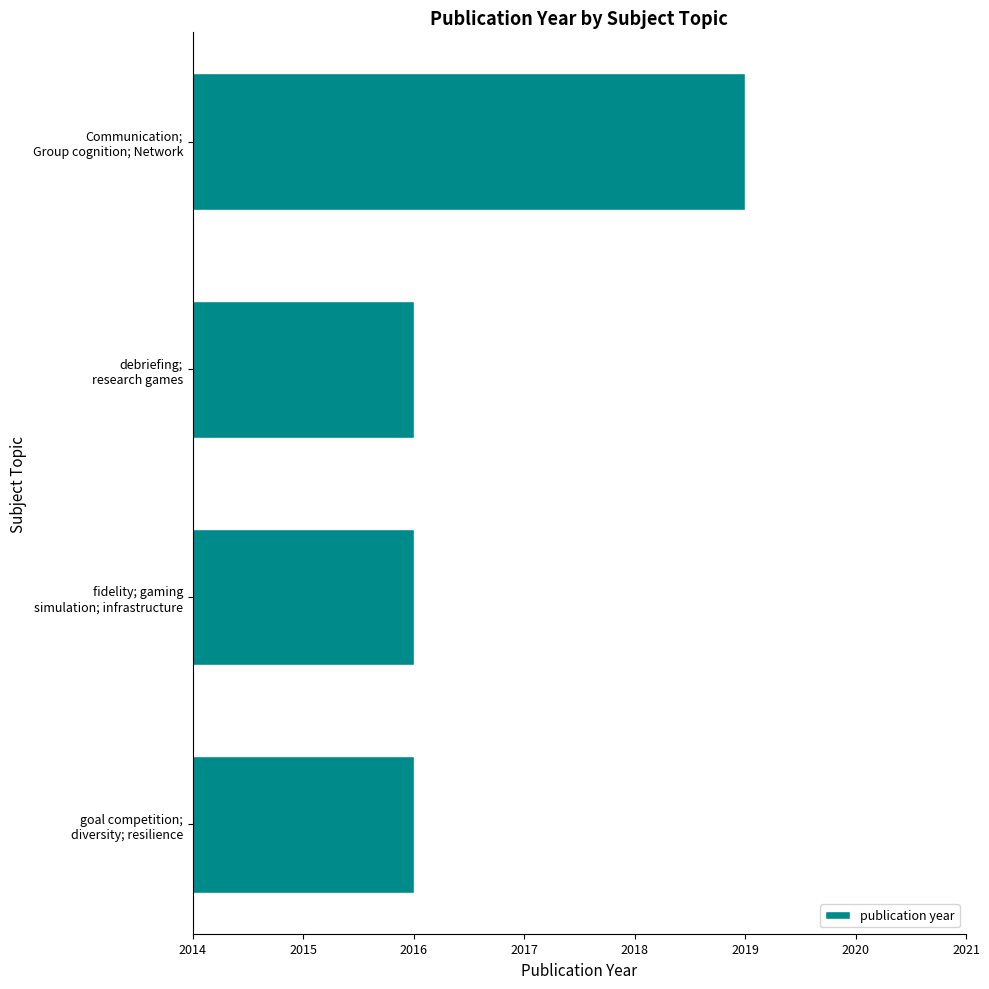

What is the minimum value shown in the chart?

2016